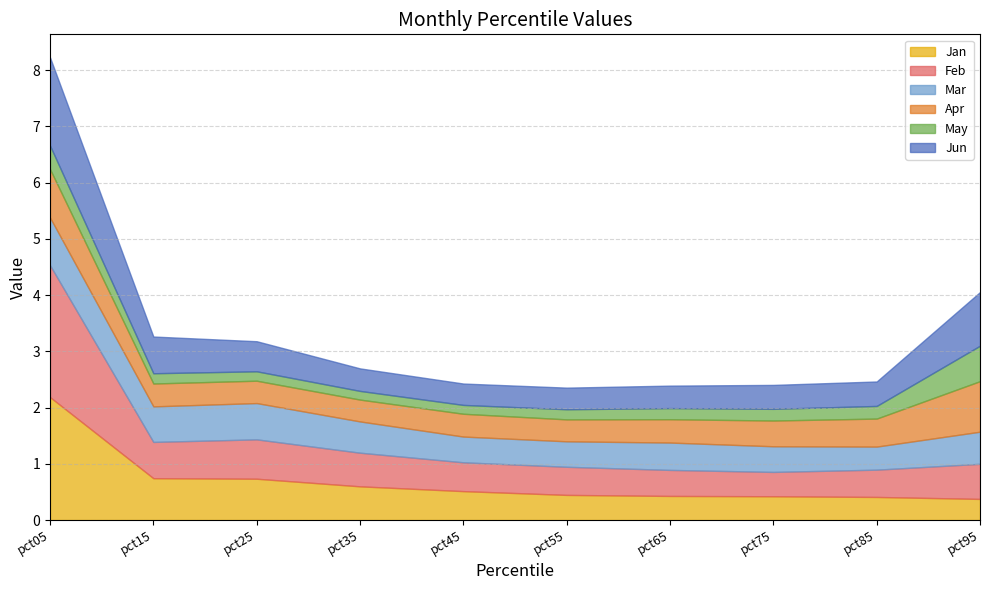

What value does the May series have at pct75?

0.2